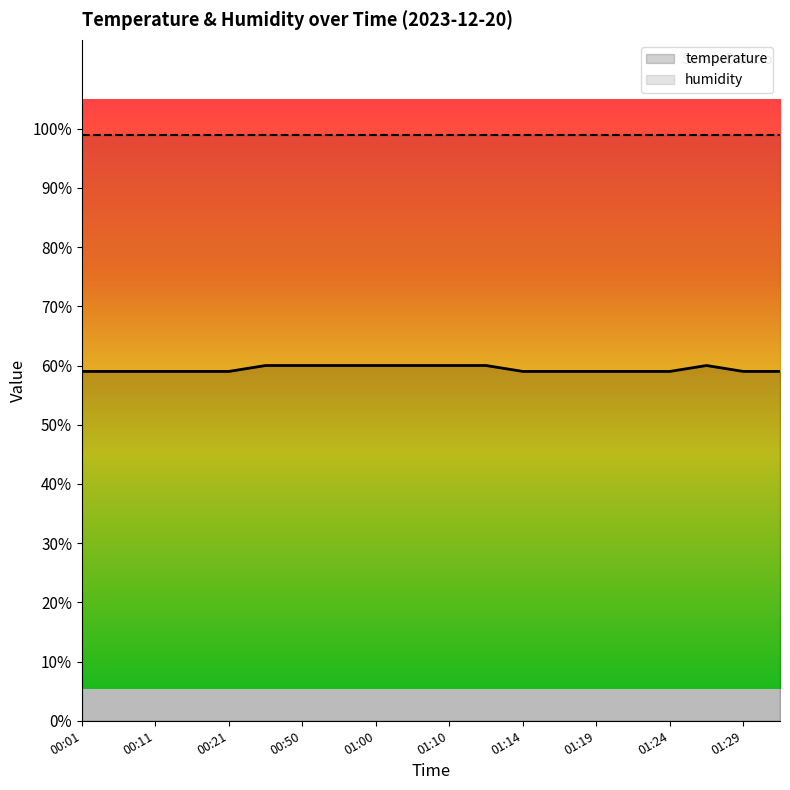

Reading left to right, transcribe all the data shown in this chart.

00:01=59.0	00:06=59.0	00:11=59.0	00:16=59.0	00:21=59.0	00:45=60.0	00:50=60.0	00:55=60.0	01:00=60.0	01:05=60.0	01:10=60.0	01:12=60.0	01:14=59.0	01:17=59.0	01:19=59.0	01:22=59.0	01:24=59.0	01:27=60.0	01:29=59.0	01:36=59.0